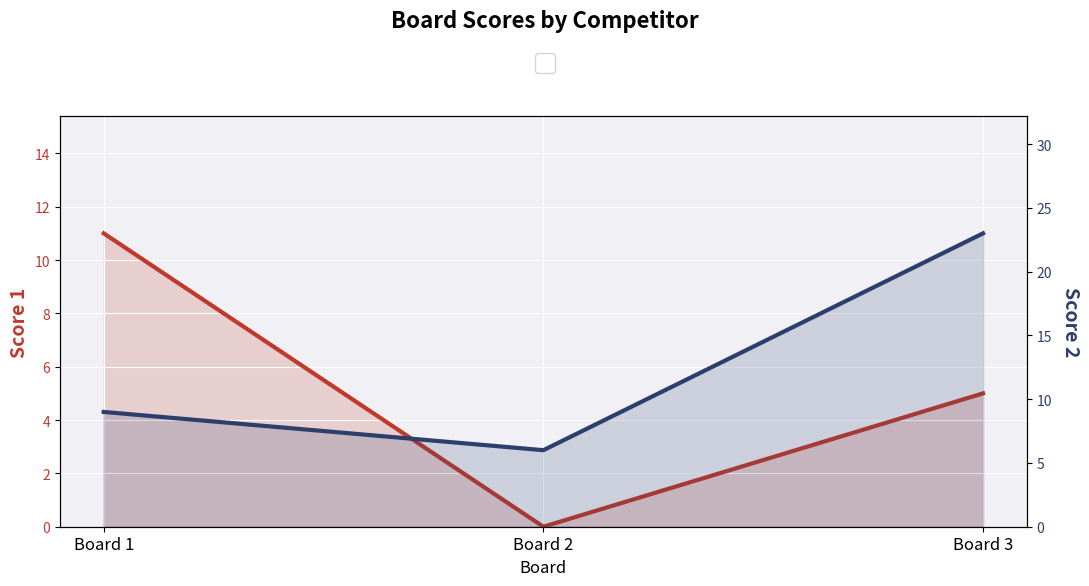

Where is Score 2 nearest to the value 14?

Board 1